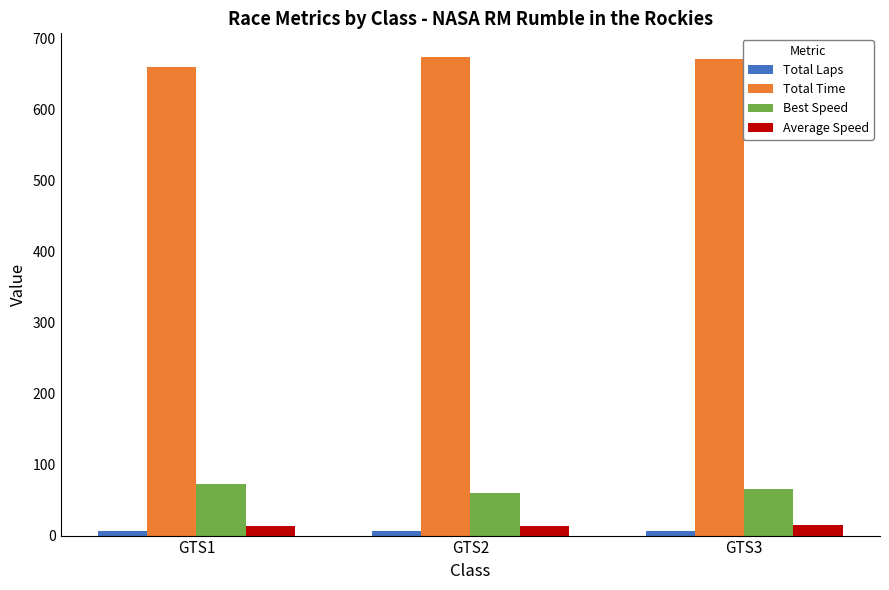

What is the value of the Average Speed bar at the 1st from the left?

13.2